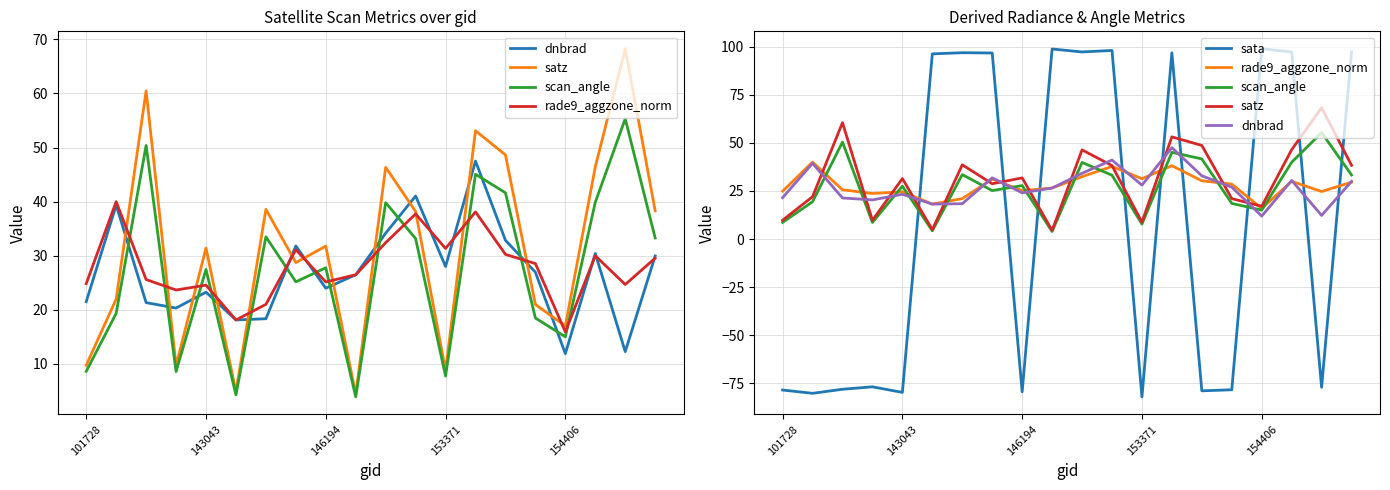

Which series has the largest range (max minus min)?

sata